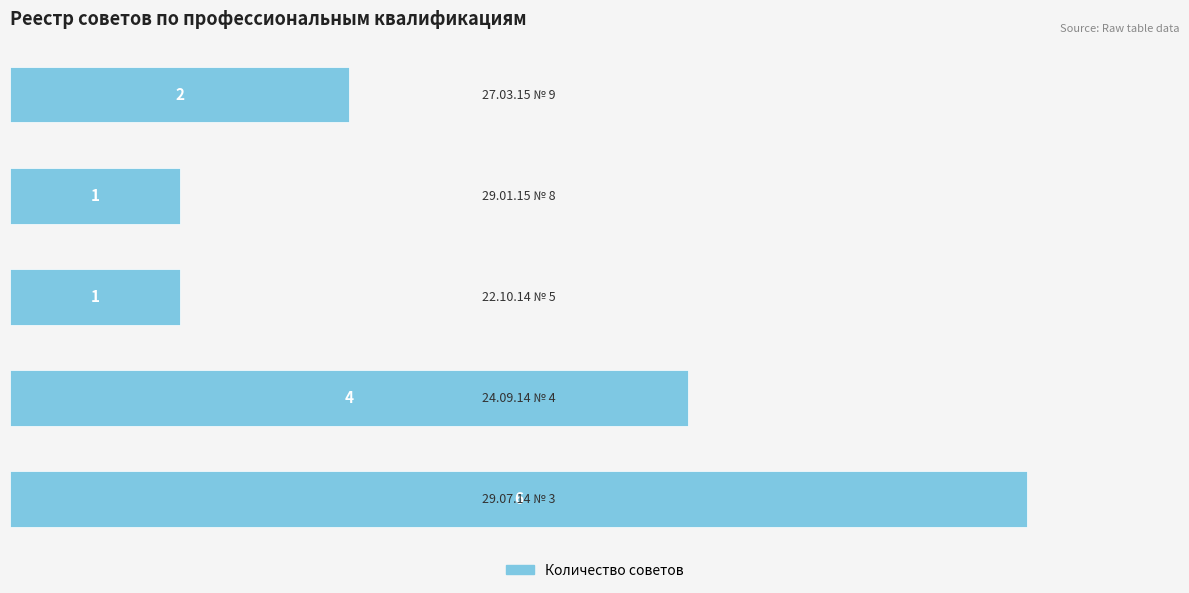

Count the values in the range 1 to 4.

4